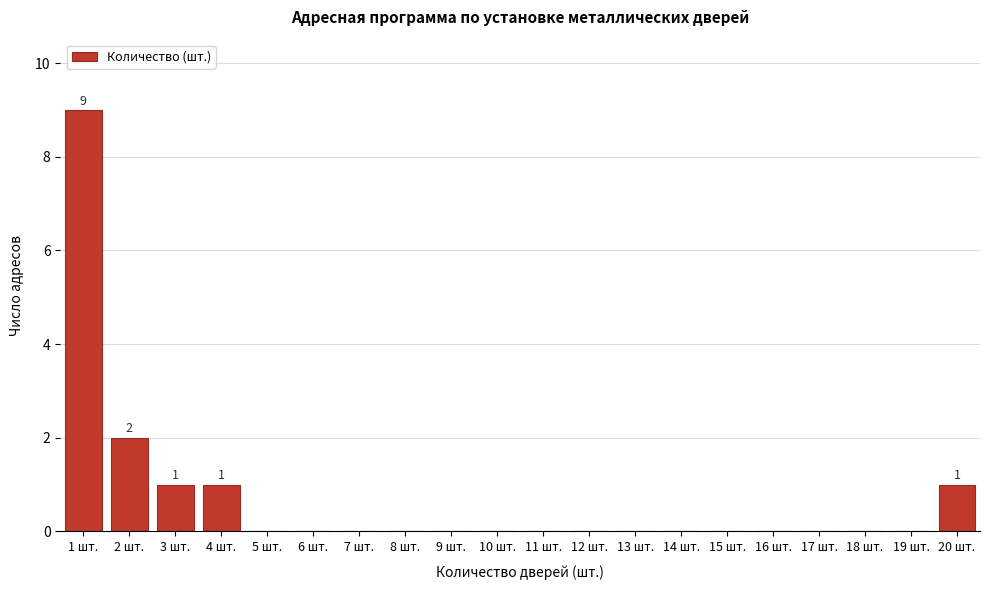

Which range on the x-axis has the tallest bar?

0.5 to 1.5